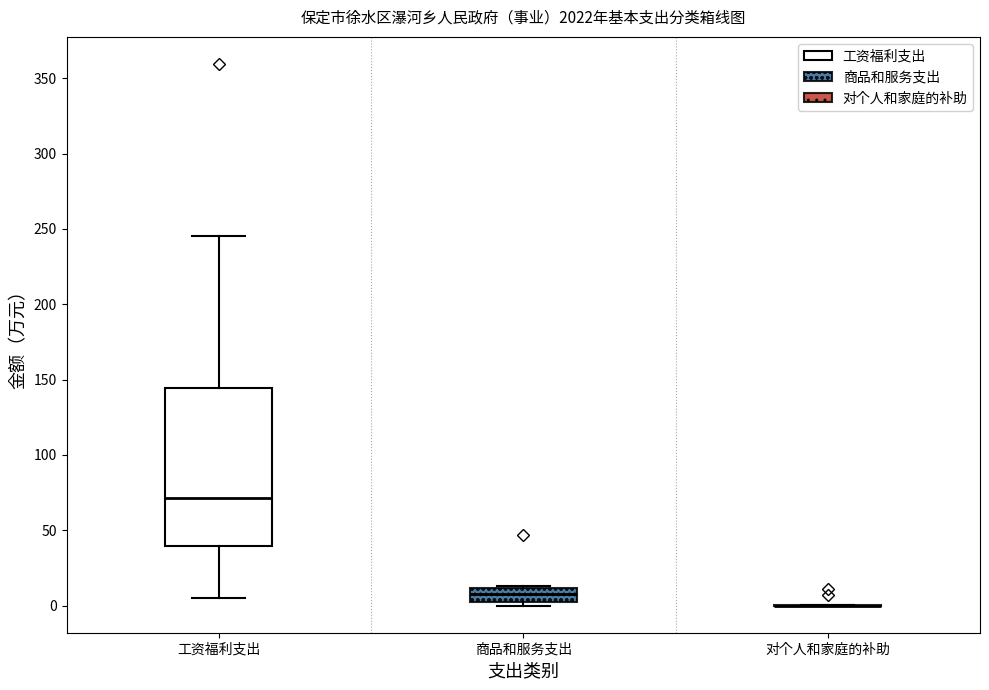

Where is the lower edge of the box for 商品和服务支出 on the y-axis? The values are not printed on the chart, so give them approximately, as read against the axis.

5